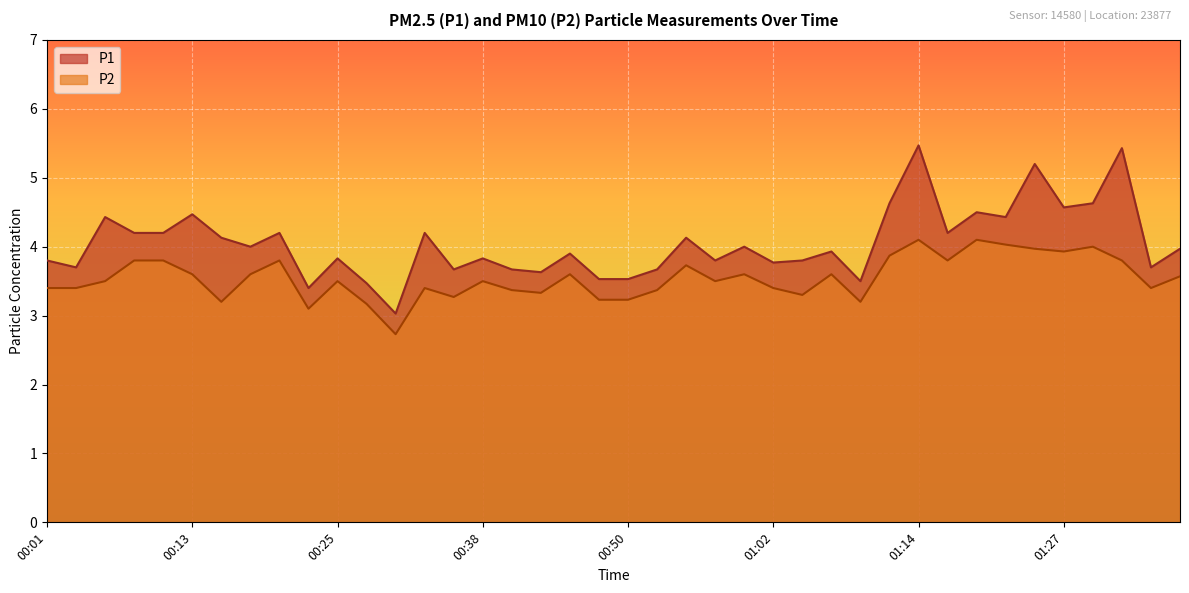

Does the chart display data point markers on the line(s)?

No